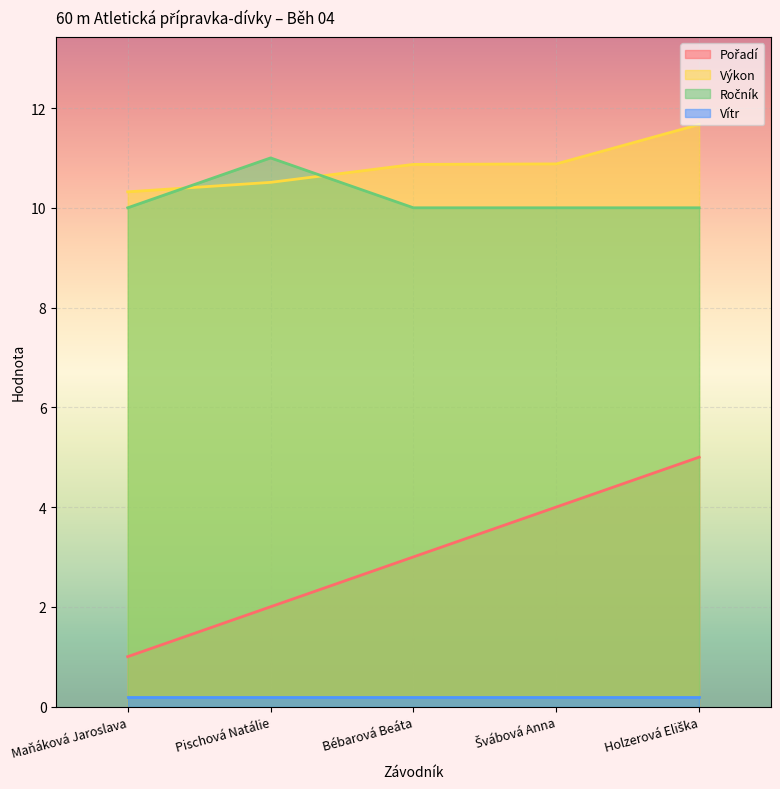

What is the average value of the Ročník series?

10.2